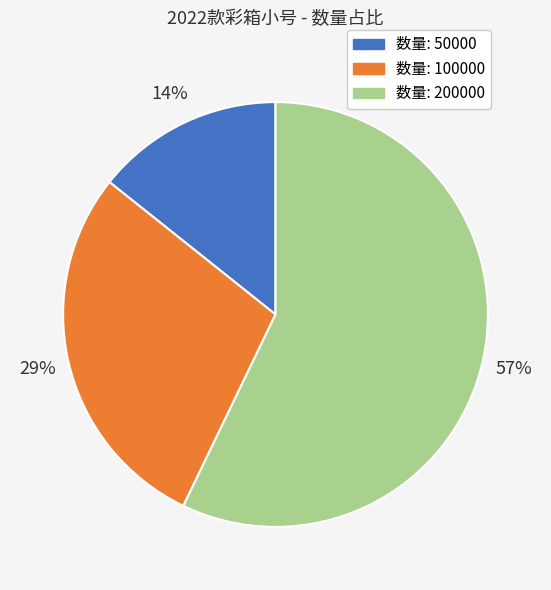

Is there a majority slice in this chart?

Yes